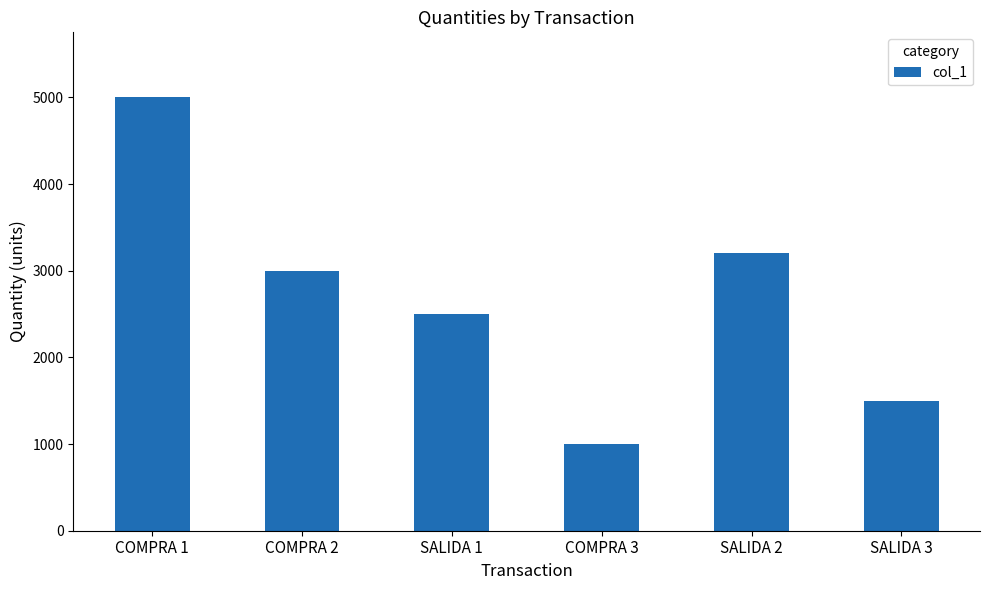

How many values are below 3000?

3